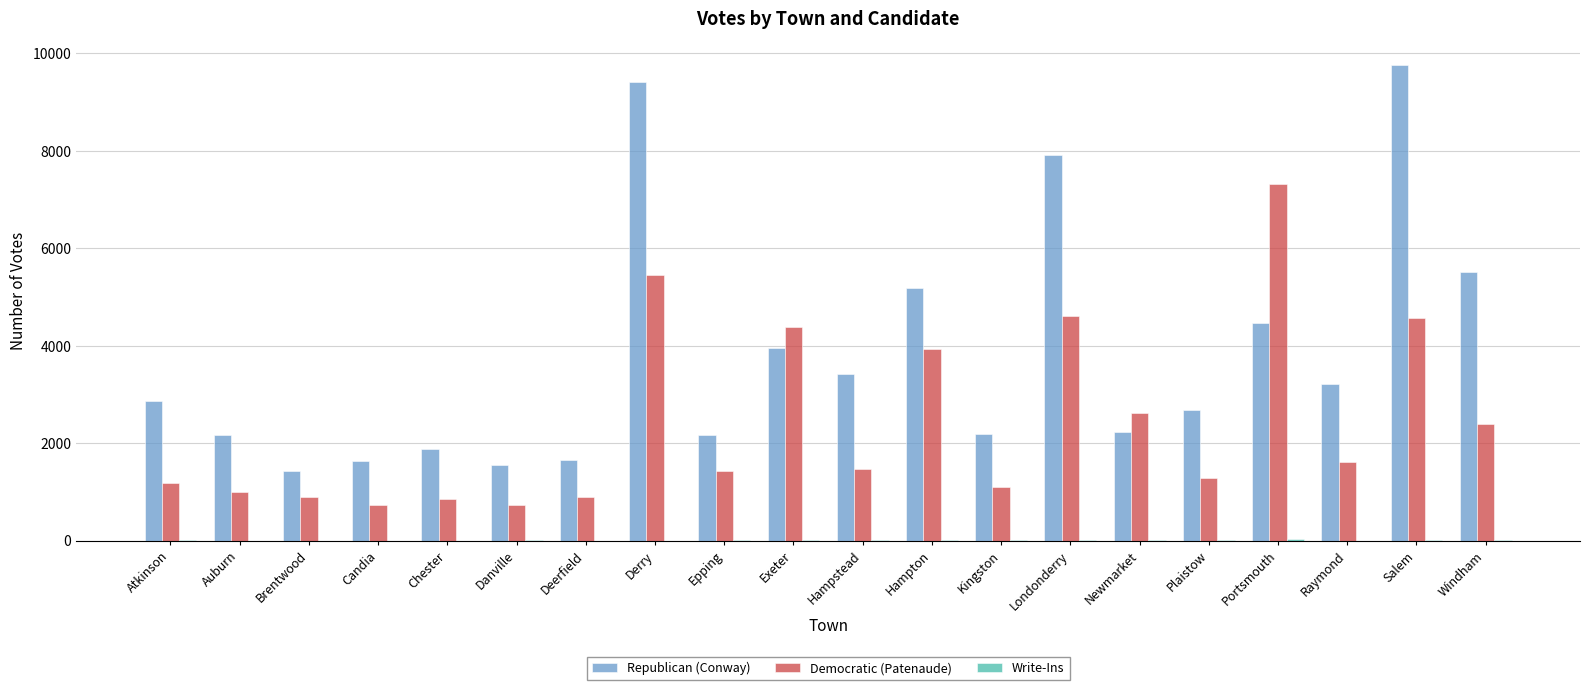

True or false: Republican (Conway) has a value of 3228 at Hampton.

False